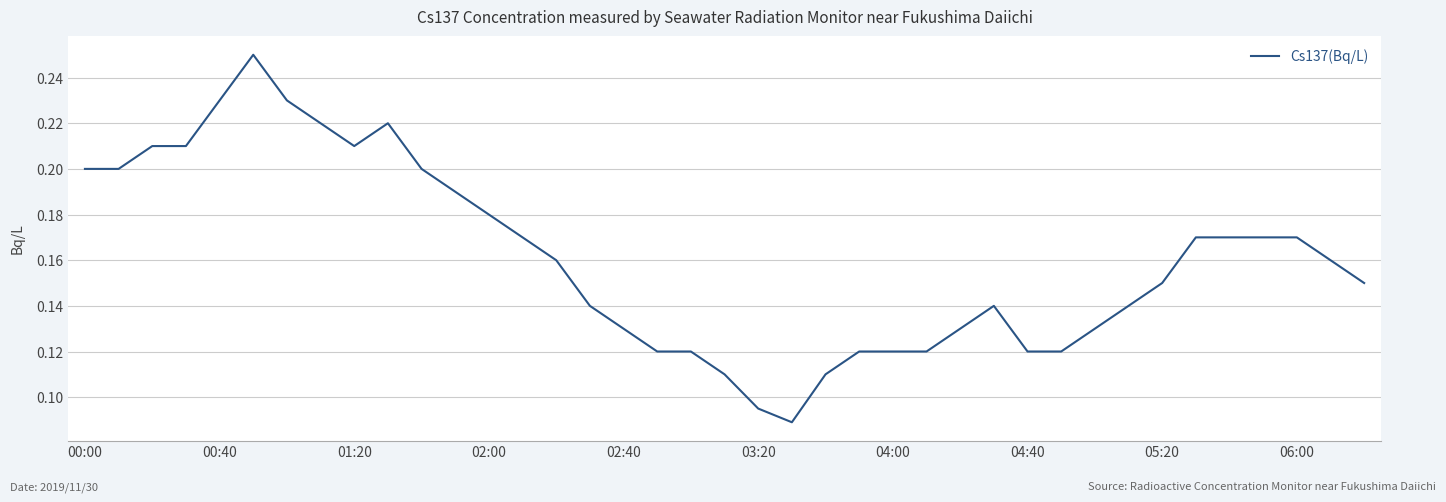

Does the chart have visible grid lines?

Yes